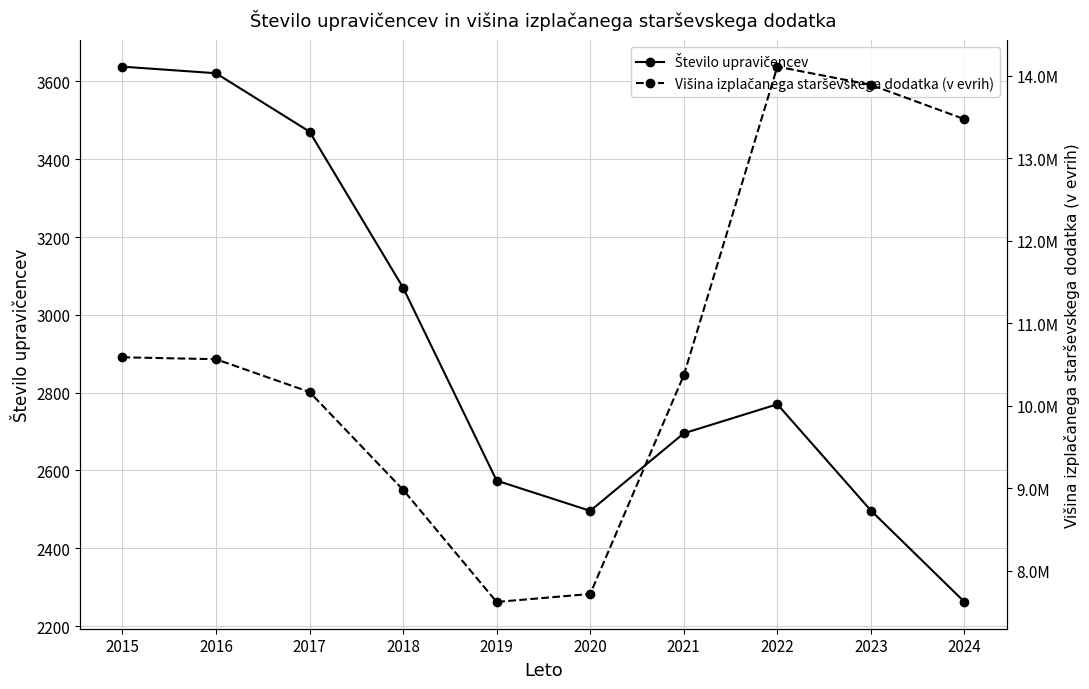

At how many categories does at least one series exceed 3871201?

10